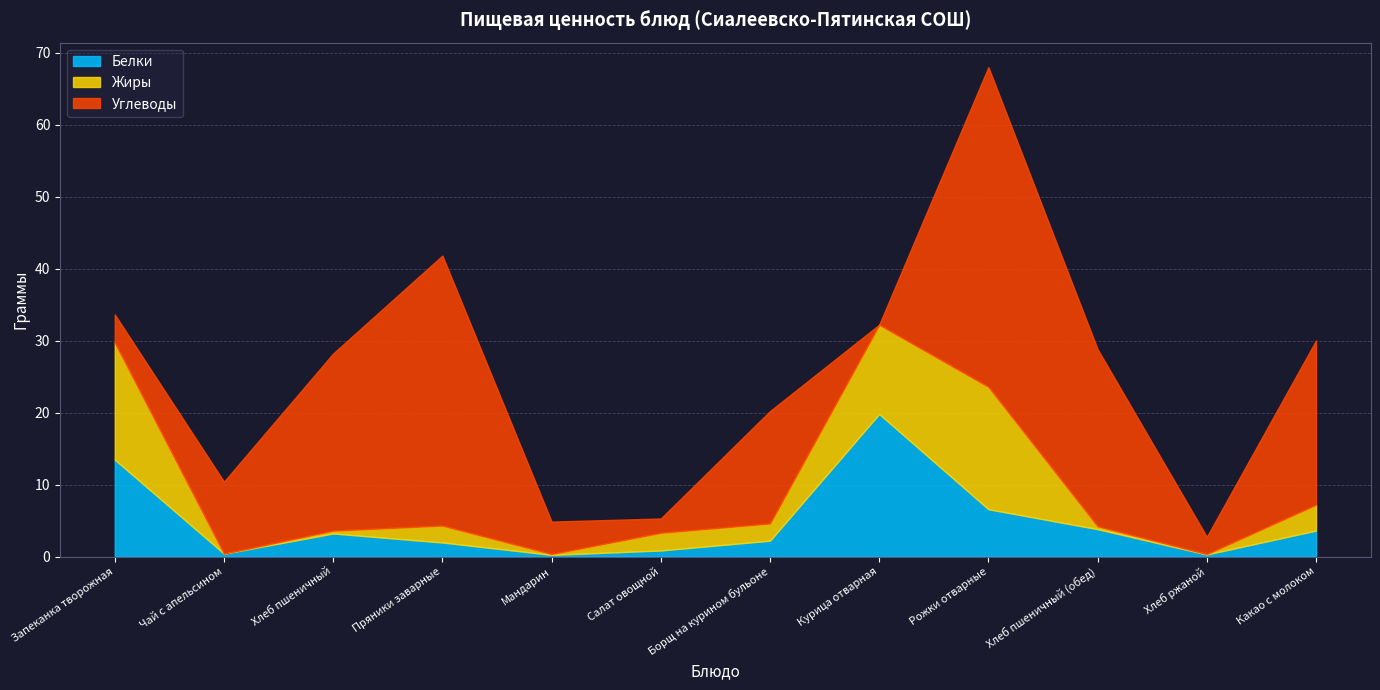

What is the label of the 11th point from the left?

Хлеб ржаной